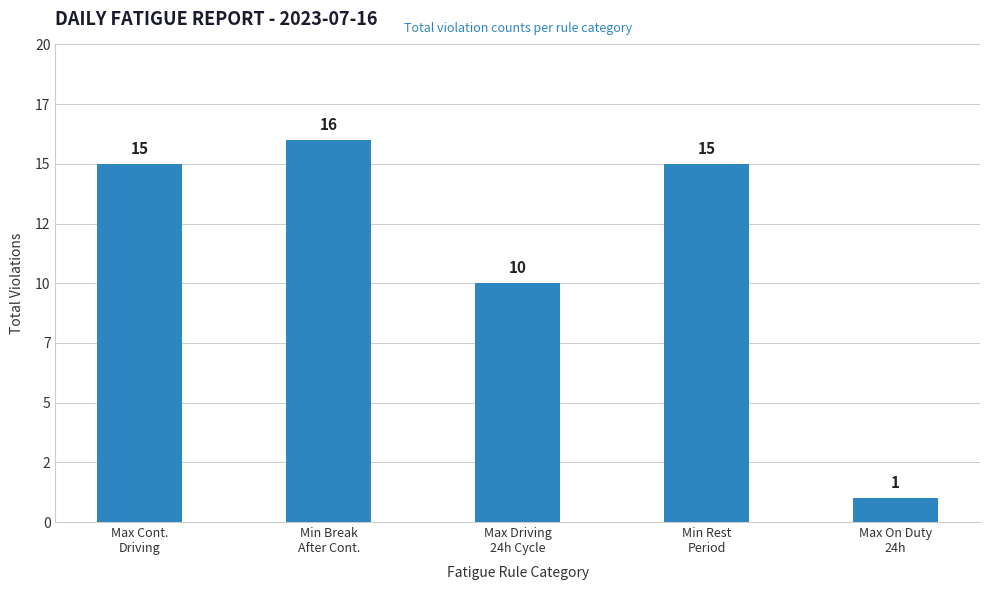

What is the difference between the values at Max Driving
24h Cycle and Max Cont.
Driving?

5